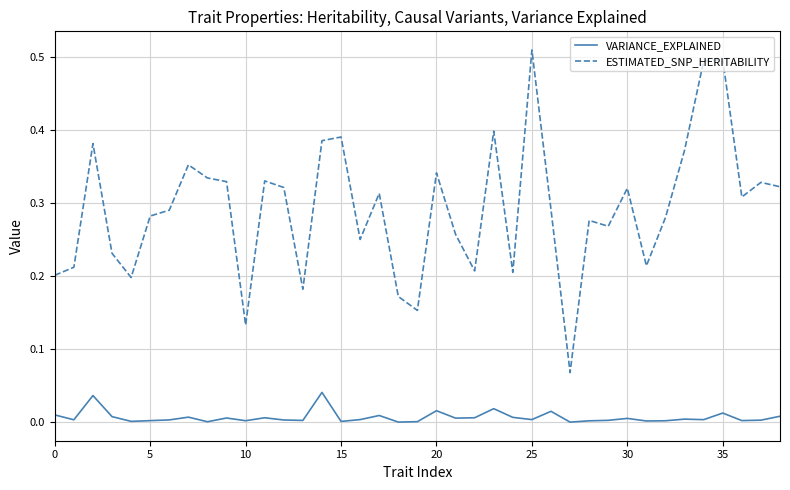

Which series has the widest spread of values?

ESTIMATED_SNP_HERITABILITY